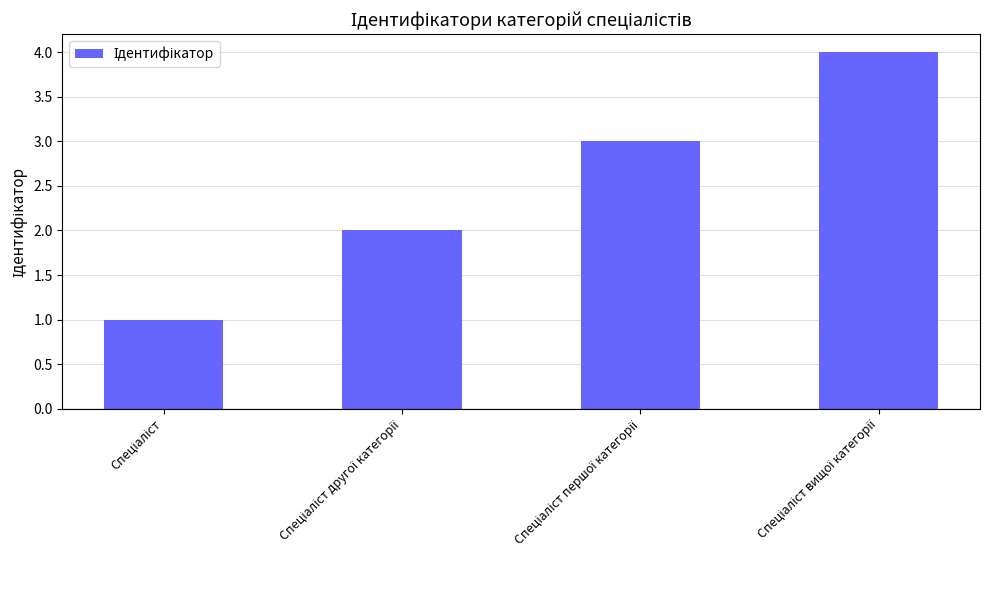

What is the sum of all values?

10